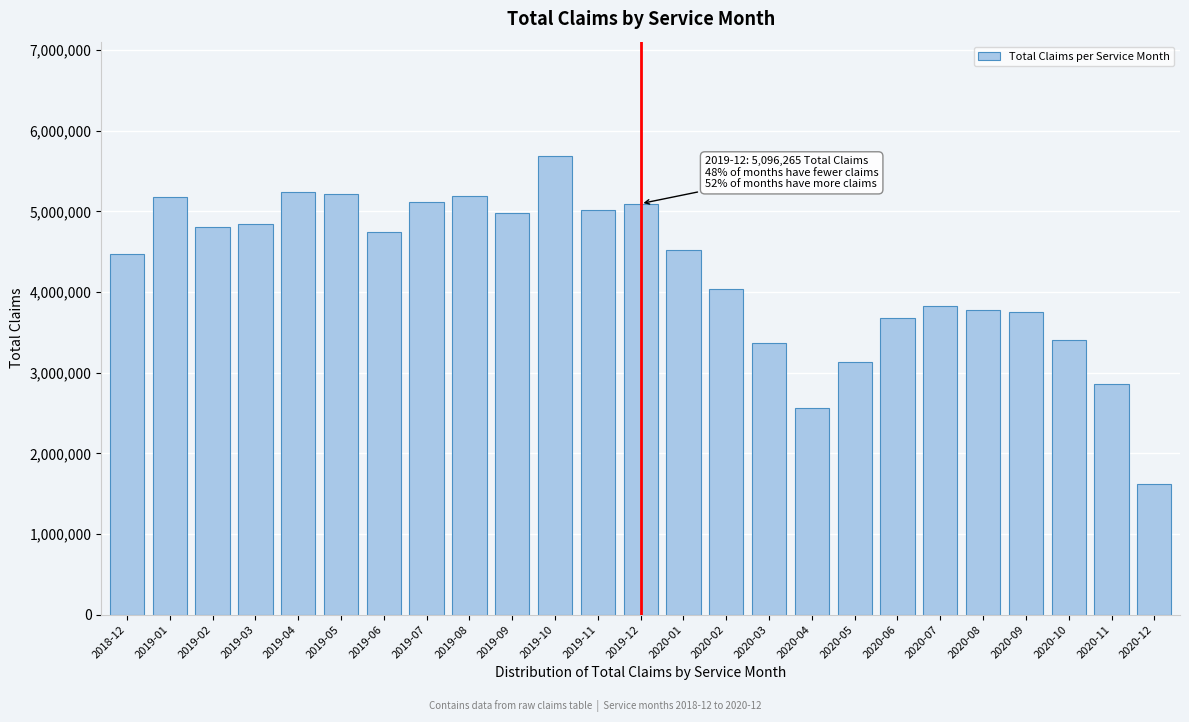

What is the minimum value shown in the chart?

1617740